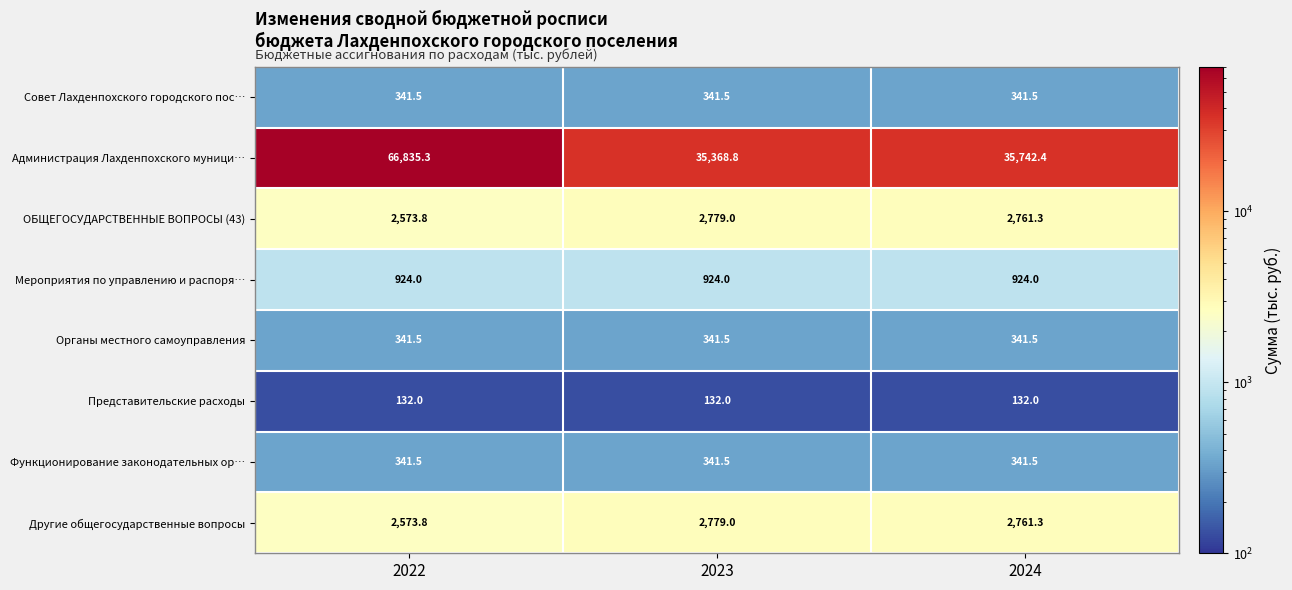

The Другие общегосударственные вопросы series shows 2779.0 at 2023. True or false?

True